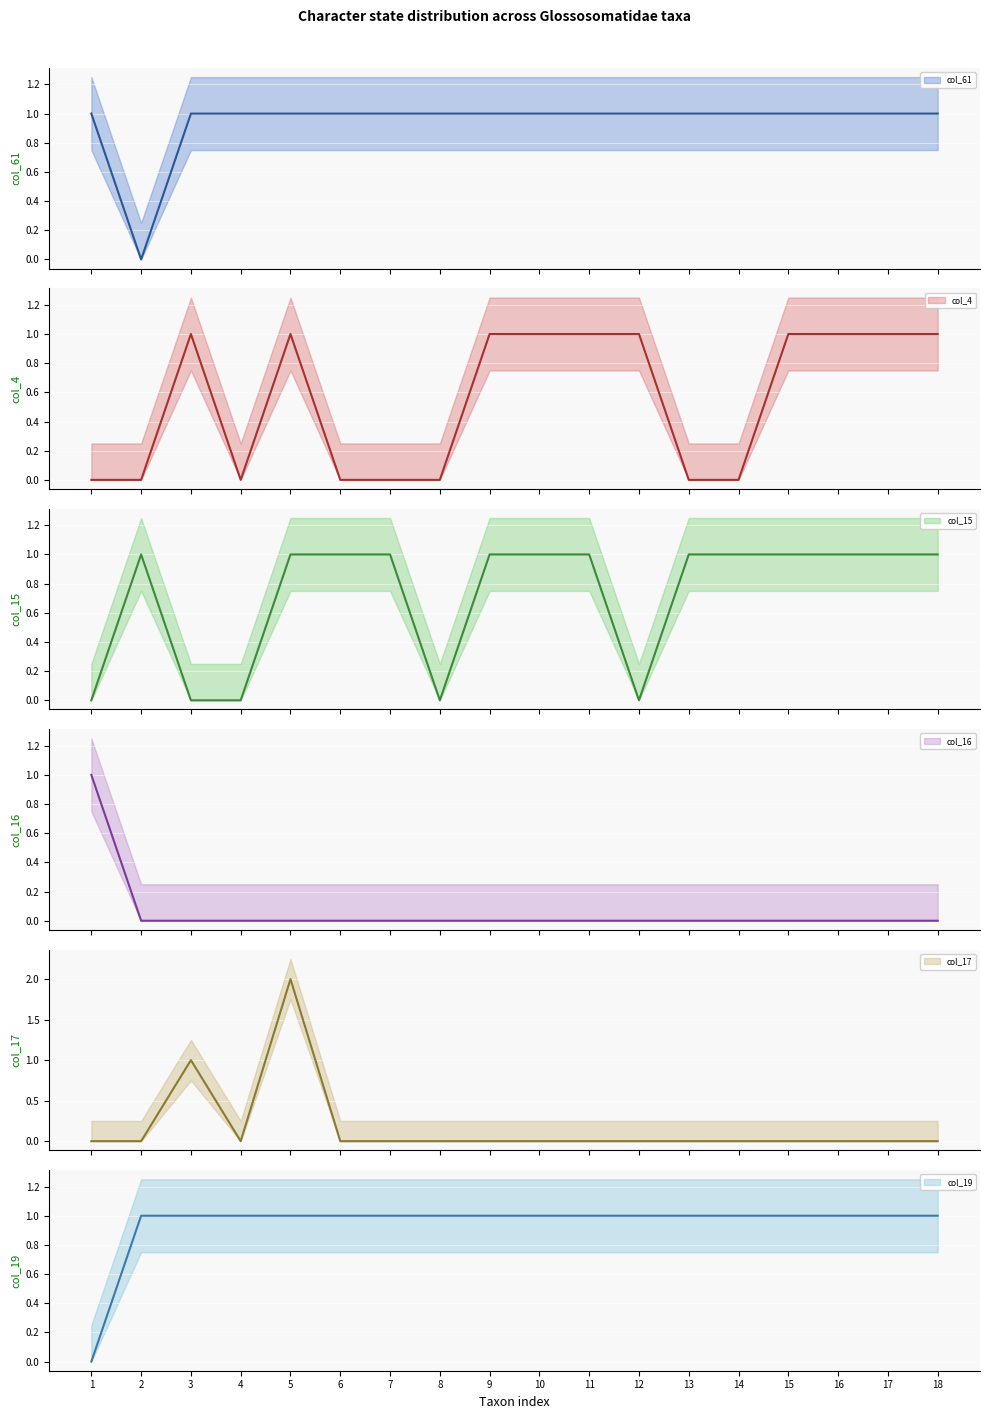

Is the value of col_17_line at 13 greater than the value of col_61_line at 4?

No